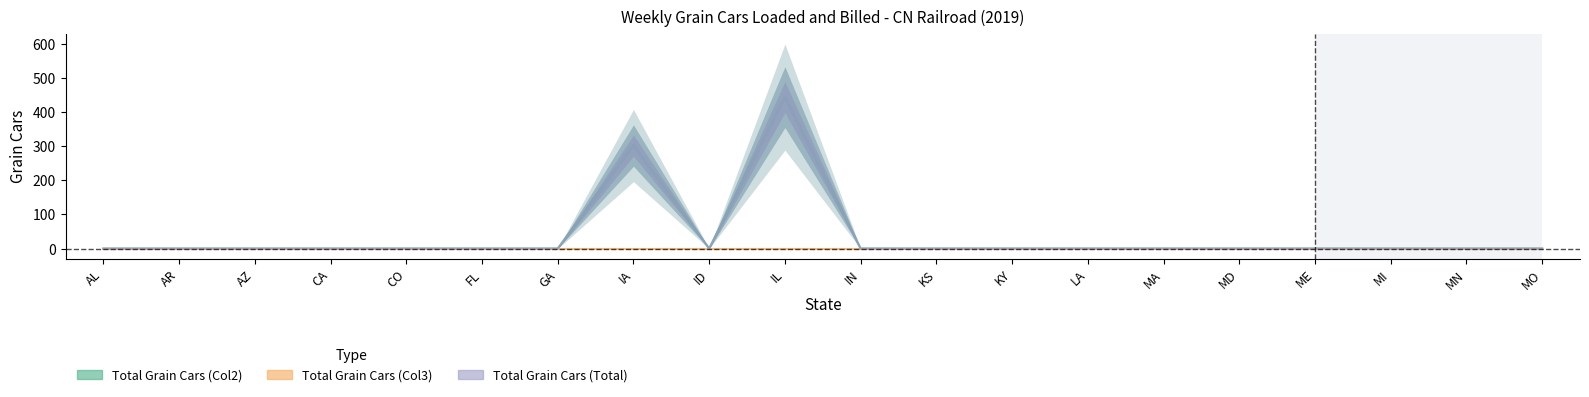

Reading left to right, list all the values displayed in this chart.

Total Grain Cars (Col2): AL=0	AR=0	AZ=0	CA=0	CO=0	FL=0	GA=0	IA=302	ID=0	IL=444	IN=0	KS=0	KY=0	LA=0	MA=0	MD=0	ME=0	MI=0	MN=0	MO=0
Total Grain Cars (Col3): AL=0	AR=0	AZ=0	CA=0	CO=0	FL=0	GA=0	IA=0	ID=0	IL=0	IN=0	KS=0	KY=0	LA=0	MA=0	MD=0	ME=0	MI=0	MN=0	MO=0
Total Grain Cars (Total): AL=0	AR=0	AZ=0	CA=0	CO=0	FL=0	GA=0	IA=302	ID=0	IL=444	IN=0	KS=0	KY=0	LA=0	MA=0	MD=0	ME=0	MI=0	MN=0	MO=0